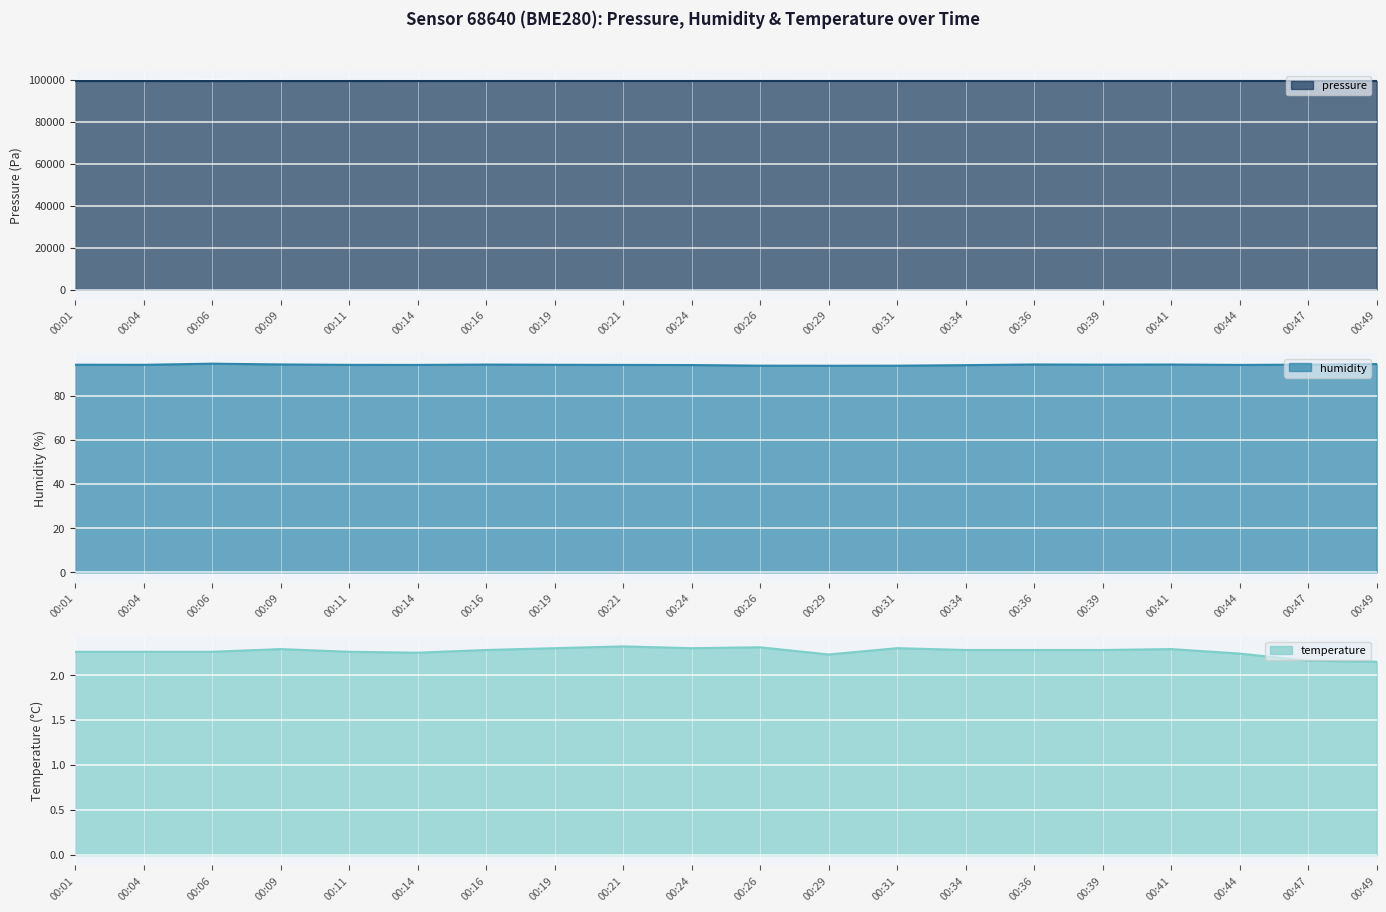

Reading left to right, extract all data points from this chart.

pressure: 99412.6	99415.6	99407.3	99420.2	99419.6	99423.0	99429.9	99437.1	99432.2	99431.5	99436.0	99433.5	99435.4	99435.6	99431.6	99432.5	99440.8	99441.2	99443.6	99441.6
humidity: 94.0	94.0	94.5	94.1	94.0	93.9	94.1	94.0	93.9	93.9	93.6	93.5	93.6	93.8	94.1	94.0	94.1	93.9	94.0	94.3
temperature: 2.3	2.3	2.3	2.3	2.3	2.2	2.3	2.3	2.3	2.3	2.3	2.2	2.3	2.3	2.3	2.3	2.3	2.2	2.2	2.1